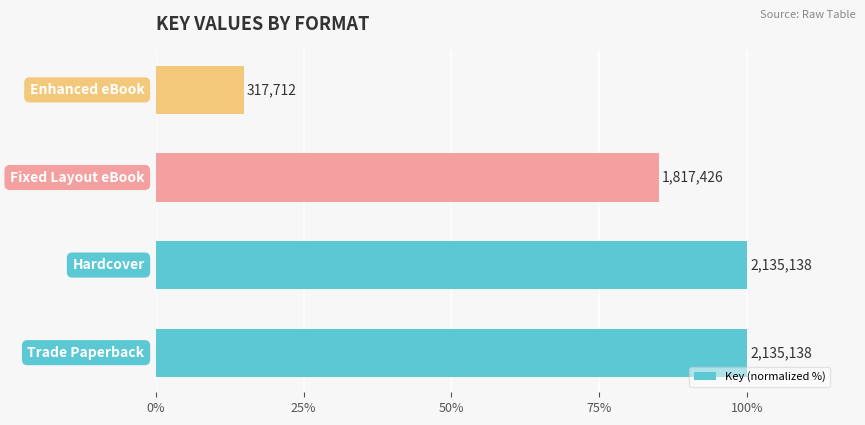

How many bars are there in total?

4